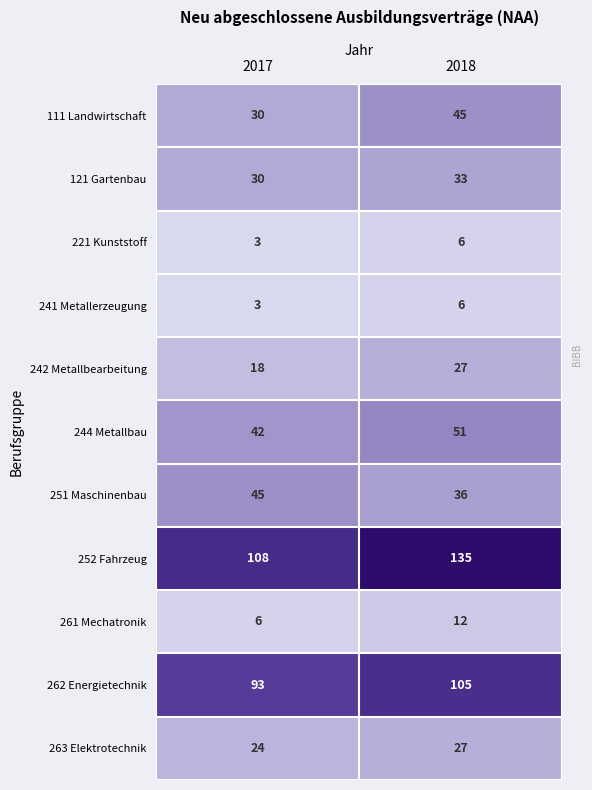

Reading left to right, extract all data points from this chart.

111 Landwirtschaft: 2017=30	2018=45
121 Gartenbau: 2017=30	2018=33
221 Kunststoff: 2017=3	2018=6
241 Metallerzeugung: 2017=3	2018=6
242 Metallbearbeitung: 2017=18	2018=27
244 Metallbau: 2017=42	2018=51
251 Maschinenbau: 2017=45	2018=36
252 Fahrzeug: 2017=108	2018=135
261 Mechatronik: 2017=6	2018=12
262 Energietechnik: 2017=93	2018=105
263 Elektrotechnik: 2017=24	2018=27